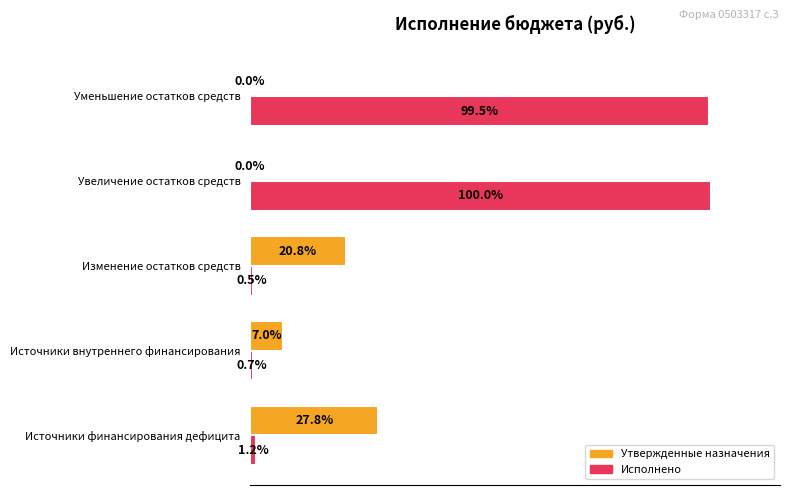

Where is Исполнено nearest to the value 50?

Источники финансирования дефицита